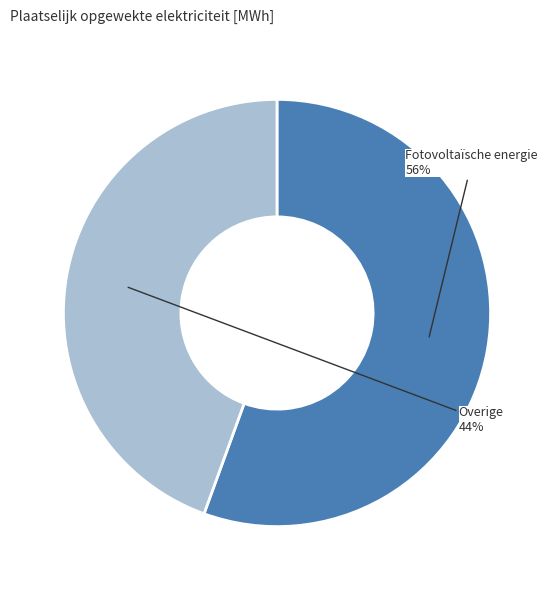

How many segments does this pie chart have?

2